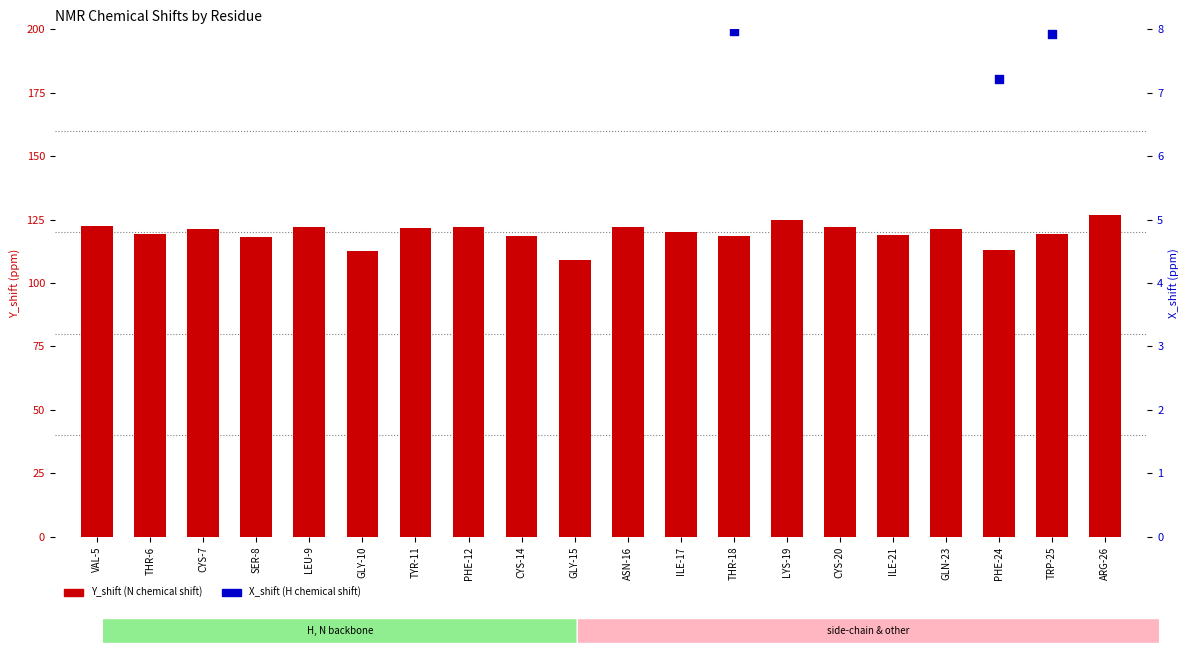

Which series reaches the maximum Y coordinate?

Y_shift (N chemical shift)